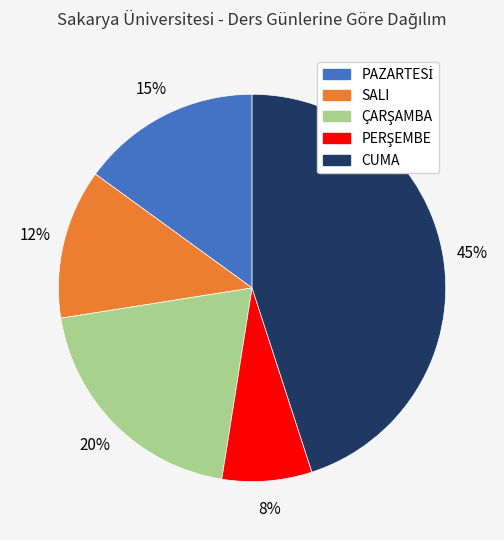

What percentage is the CUMA slice, to the nearest percent?

45%